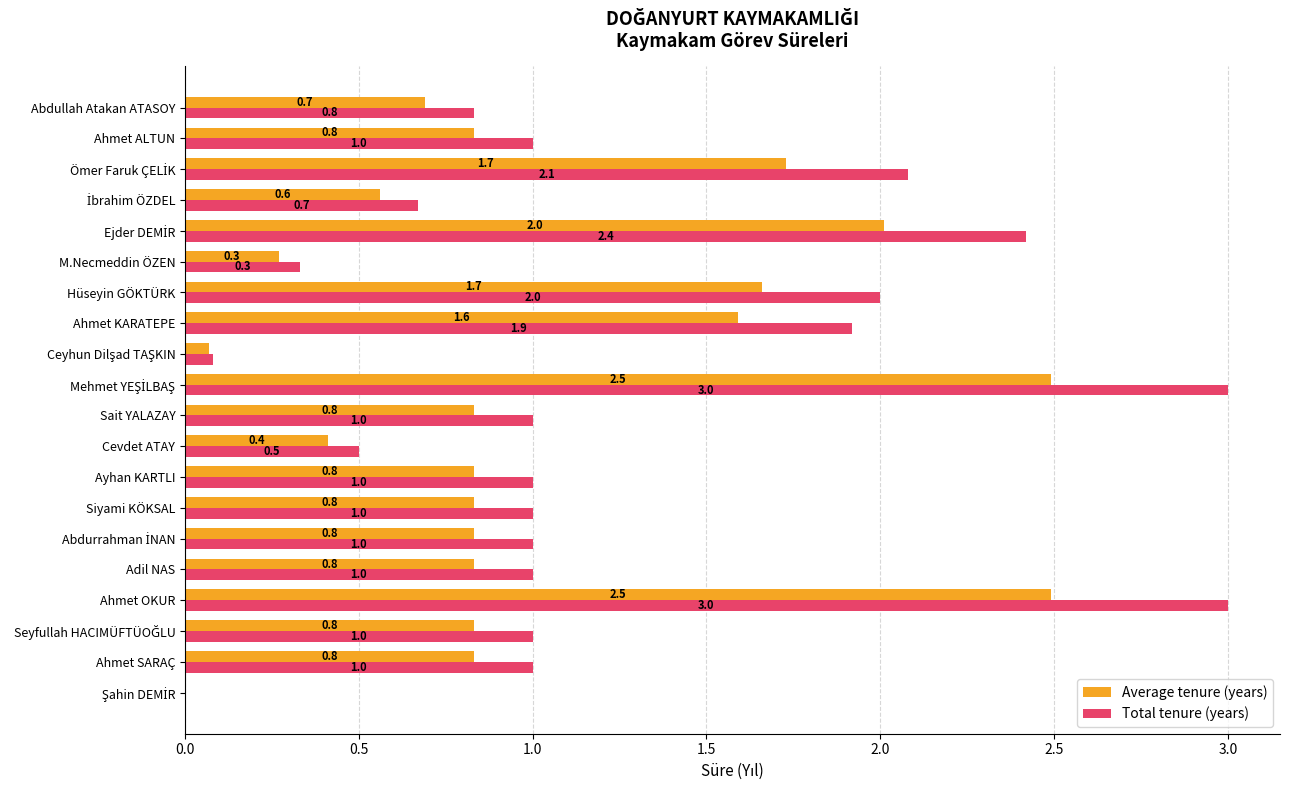

What is the total value across all series at Sait YALAZAY?

1.8